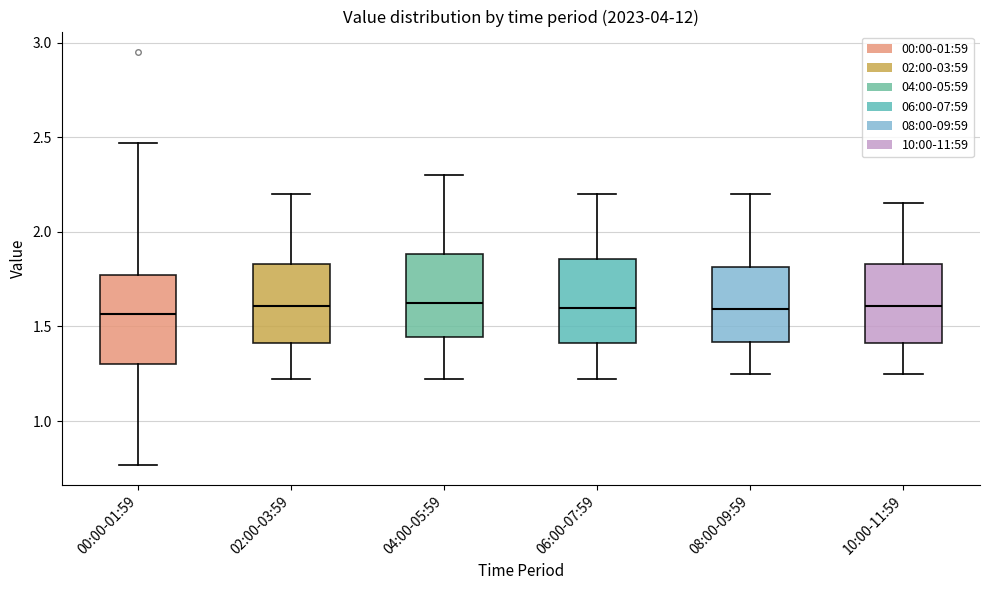

Reading left to right, transcribe this box plot: for each box, give where its median line is, the range the box spans, and where its two whiskers end, as read against the y-axis. The values are not printed on the chart, so give them approximately, as read against the axis.

00:00-01:59: median 1.55, box 1.30 to 1.75, whiskers 0.75 to 2.45
02:00-03:59: median 1.60, box 1.40 to 1.85, whiskers 1.20 to 2.20
04:00-05:59: median 1.65, box 1.45 to 1.90, whiskers 1.20 to 2.30
06:00-07:59: median 1.60, box 1.40 to 1.85, whiskers 1.20 to 2.20
08:00-09:59: median 1.60, box 1.40 to 1.80, whiskers 1.25 to 2.20
10:00-11:59: median 1.60, box 1.40 to 1.85, whiskers 1.25 to 2.15